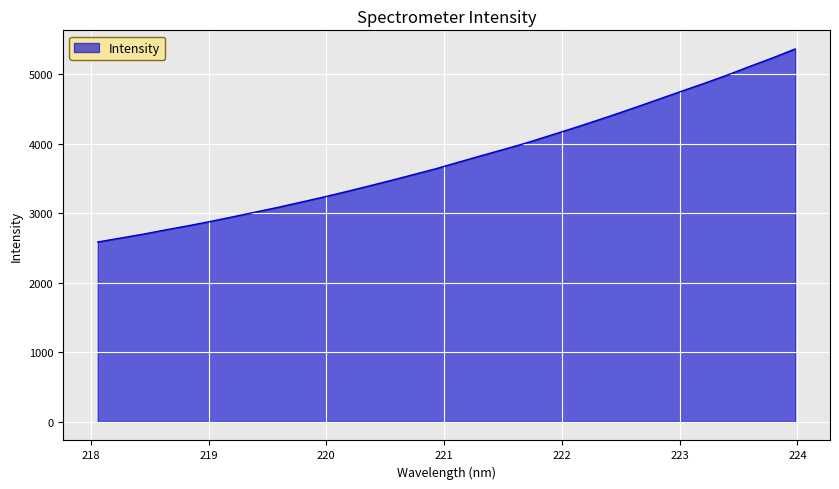

What is the difference between the maximum and minimum values?

2776.1